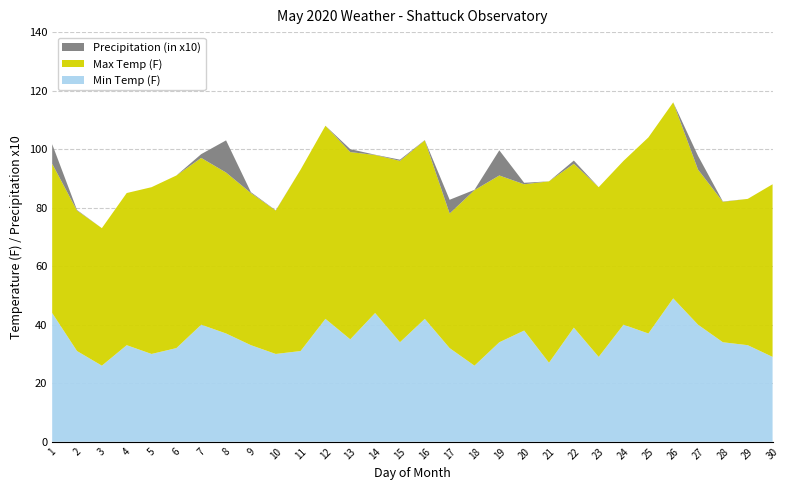

Reading right to left, extract all data points from this chart.

Min Temp (F): 29.0	33.0	34.0	40.0	49.0	37.0	40.0	29.0	39.0	27.0	38.0	34.0	26.0	32.0	42.0	34.0	44.0	35.0	42.0	31.0	30.0	33.0	37.0	40.0	32.0	30.0	33.0	26.0	31.0	44.0
Max Temp (F): 59.0	50.0	48.0	53.0	67.0	67.0	56.0	58.0	56.0	62.0	50.0	57.0	60.0	46.0	61.0	62.0	54.0	64.0	66.0	62.0	49.0	52.0	55.0	57.0	59.0	57.0	52.0	47.0	48.0	51.0
Precipitation (in x10): 0.0	0.0	0.1	4.7	0.0	0.0	0.0	0.0	1.1	0.0	0.5	8.6	0.1	4.7	0.1	0.4	0.1	1.0	0.0	0.0	0.1	0.3	11.0	1.3	0.0	0.0	0.0	0.0	0.2	6.7